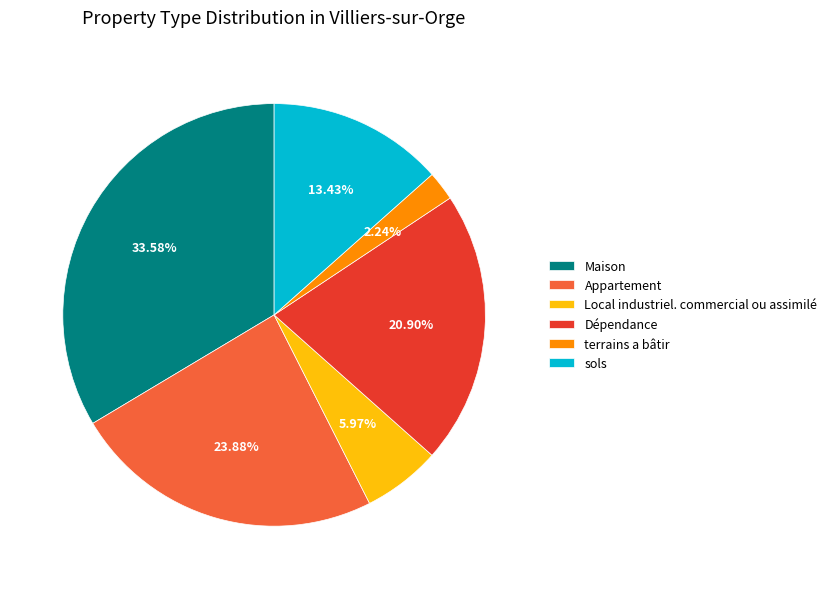

How many segments does this pie chart have?

6